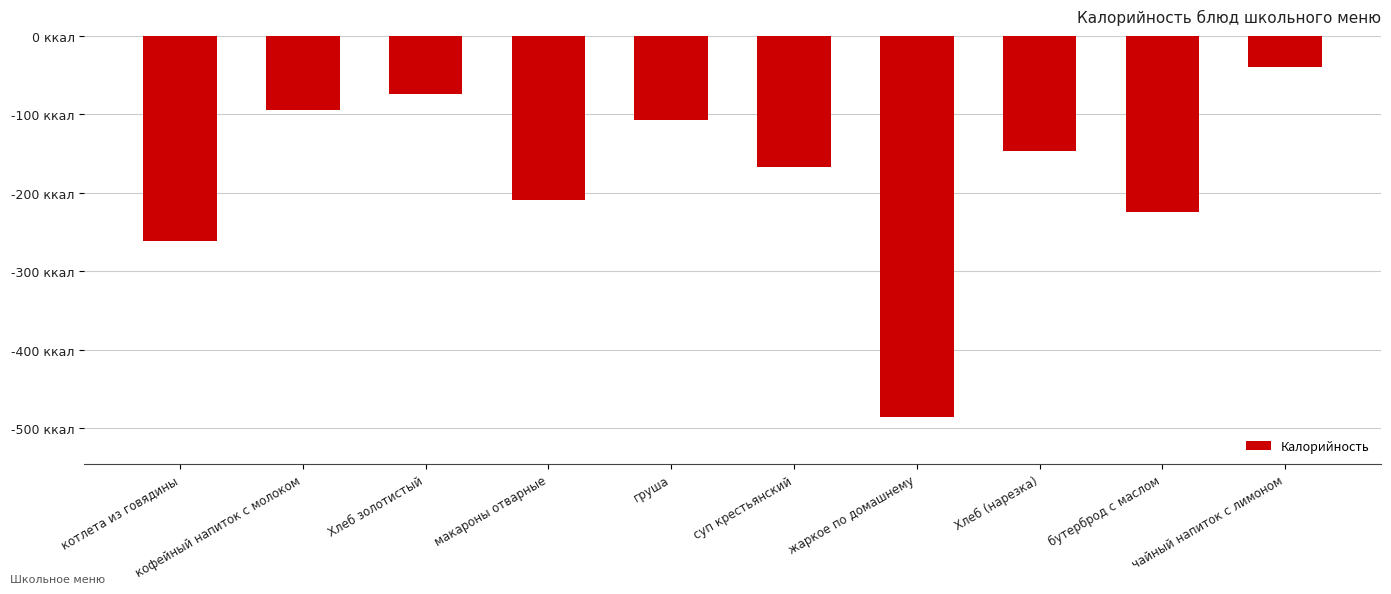

Are the bars horizontal?

No